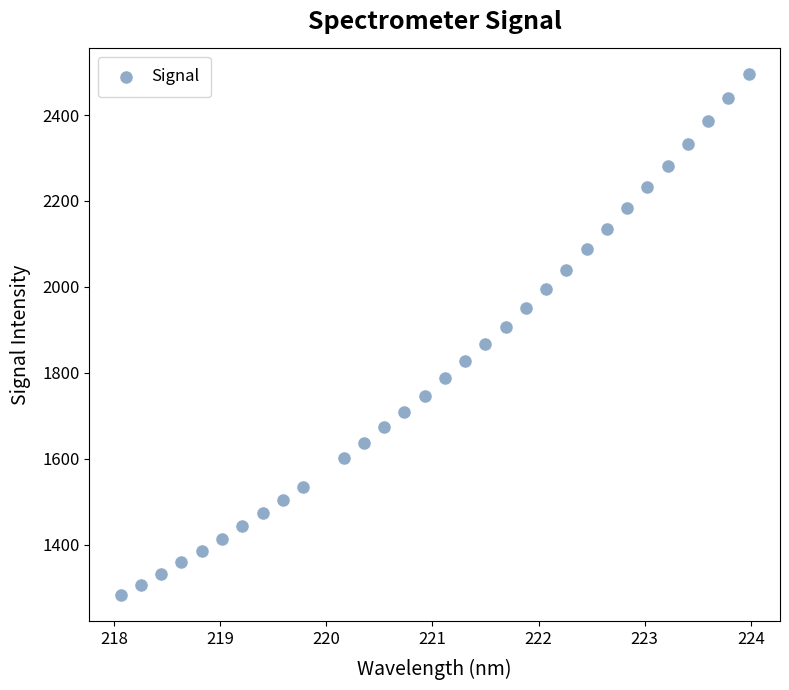

What is the range of X values (max minus min)?

5.9